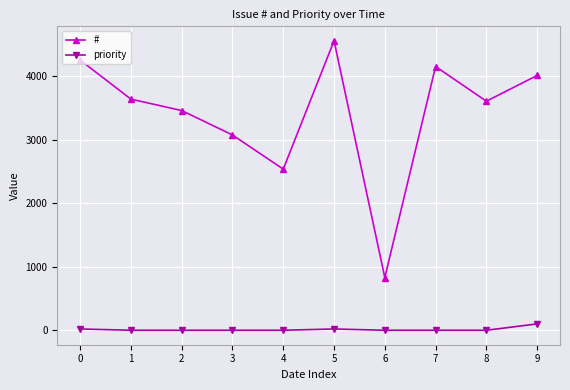

Is it true that # equals 3609 at 8?

True